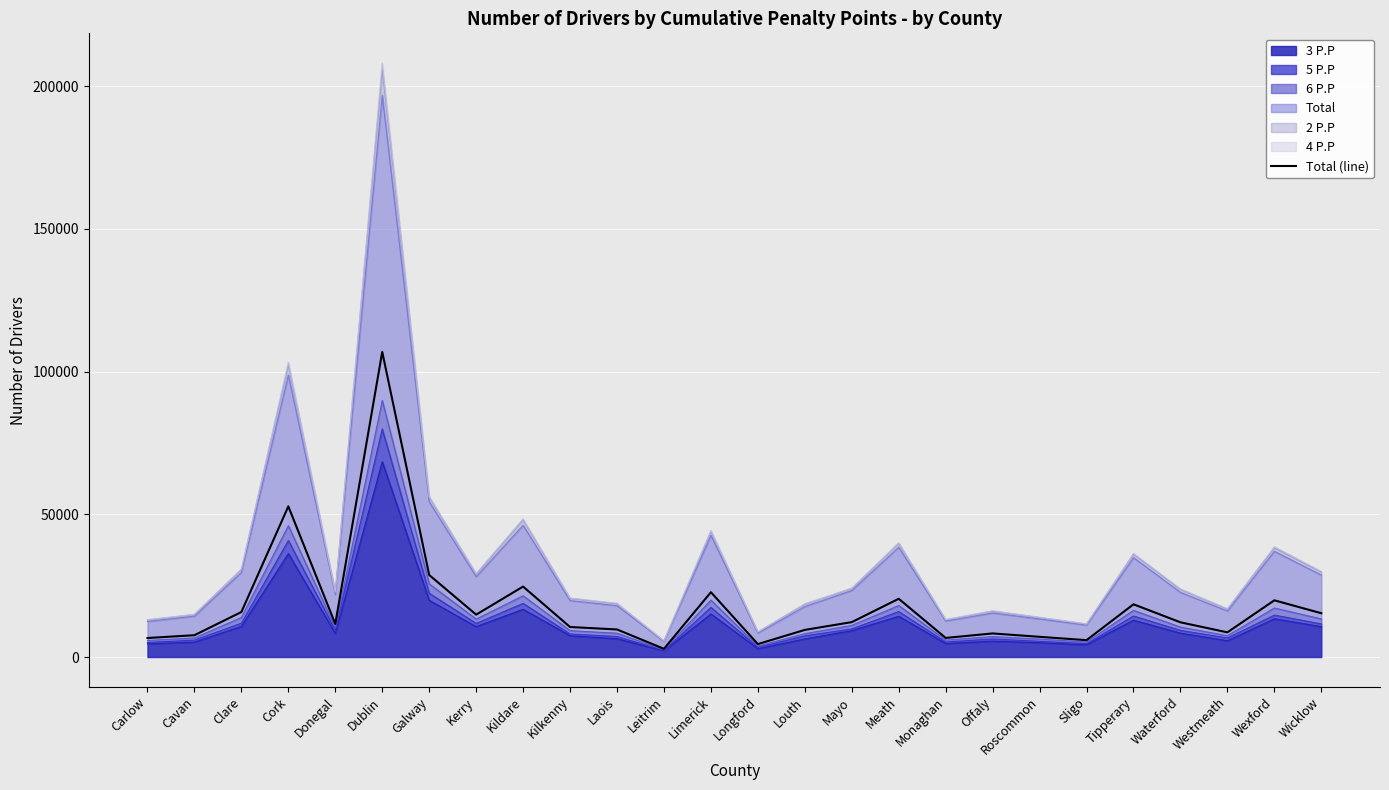

Count the number of categories in the chart.

26